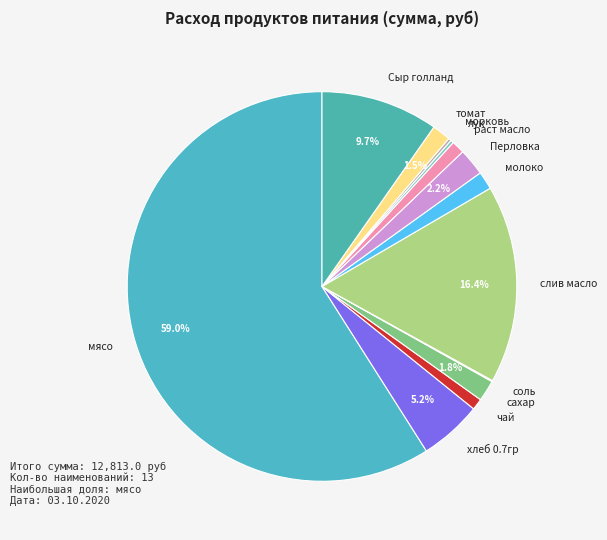

What is the largest slice in the pie chart?

мясо